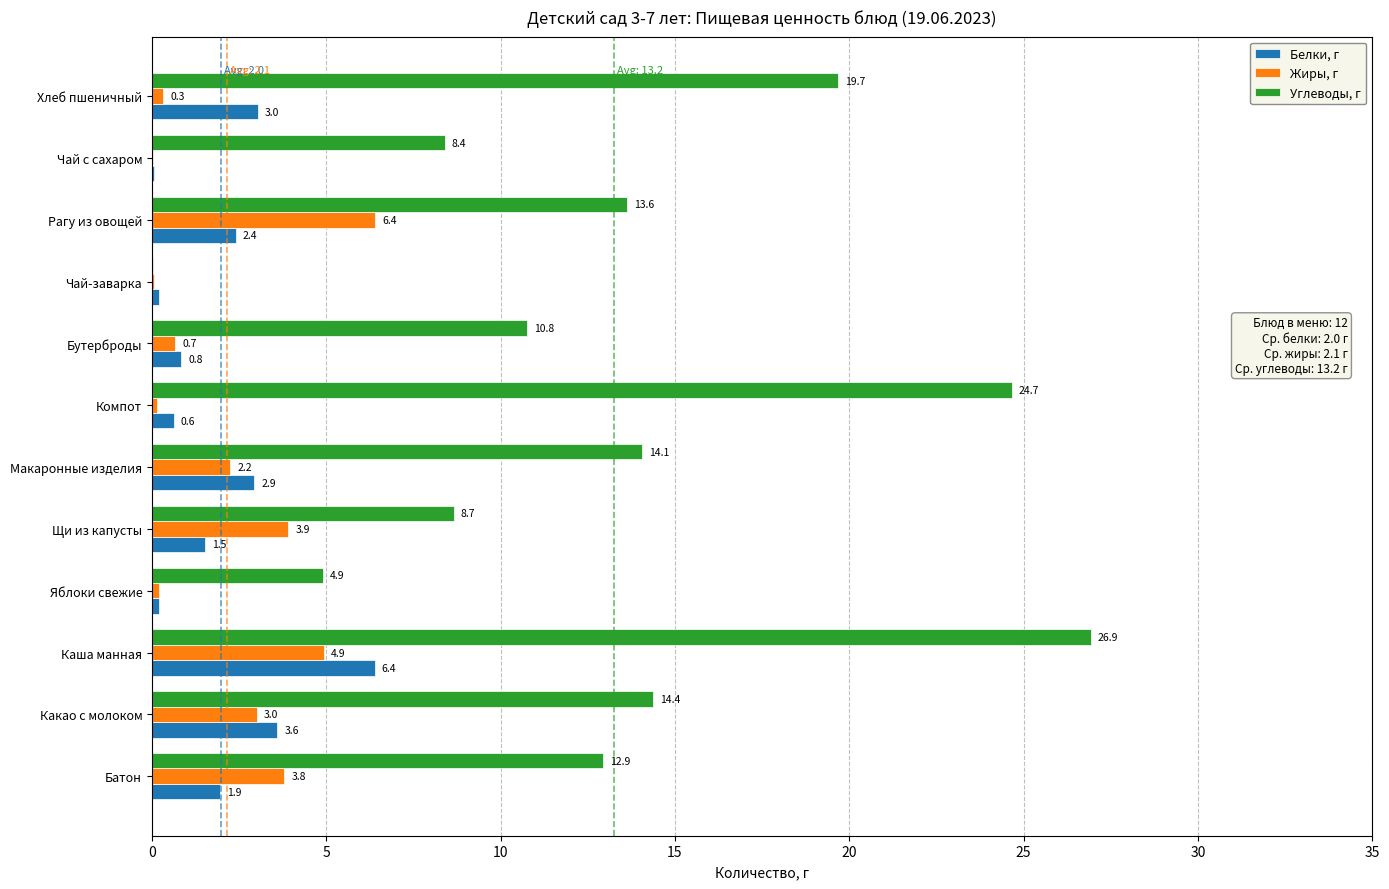

Is it true that Углеводы, г equals 14.9 at Щи из капусты?

False